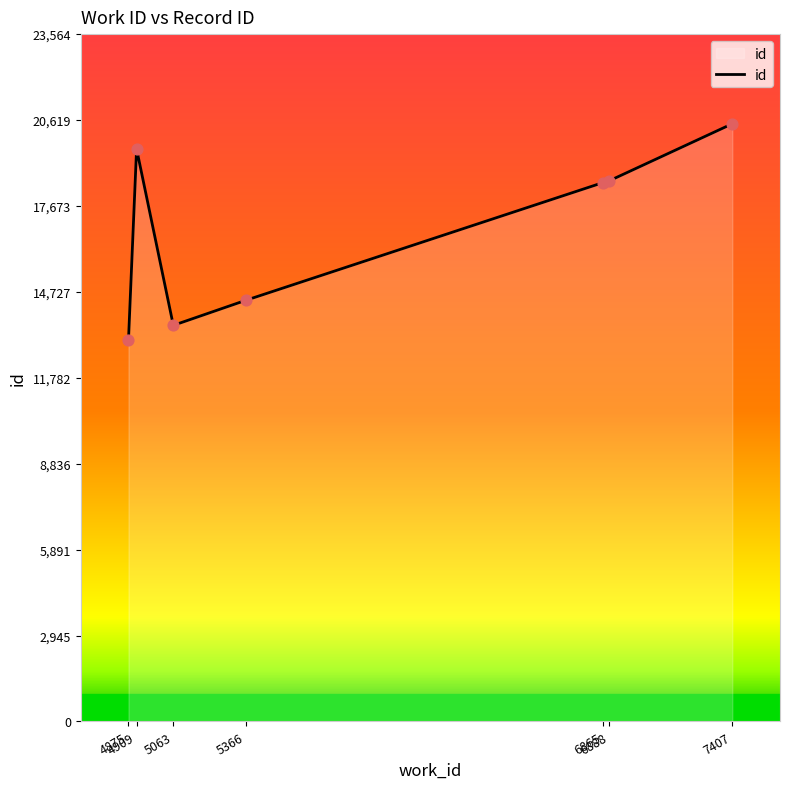

What is the ratio of the value at 4909 to the value at 5063?

1.4